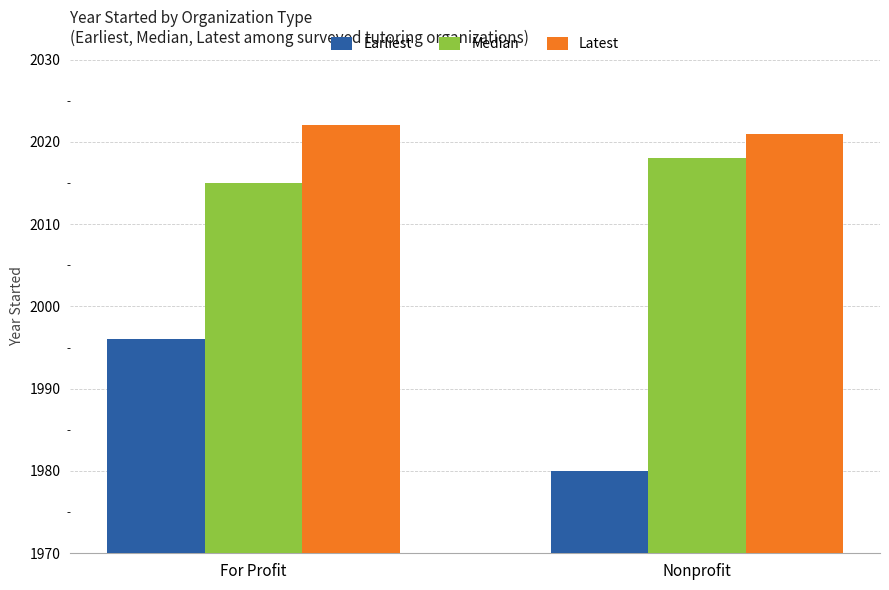

What is the difference between the Earliest values at For Profit and Nonprofit?

16